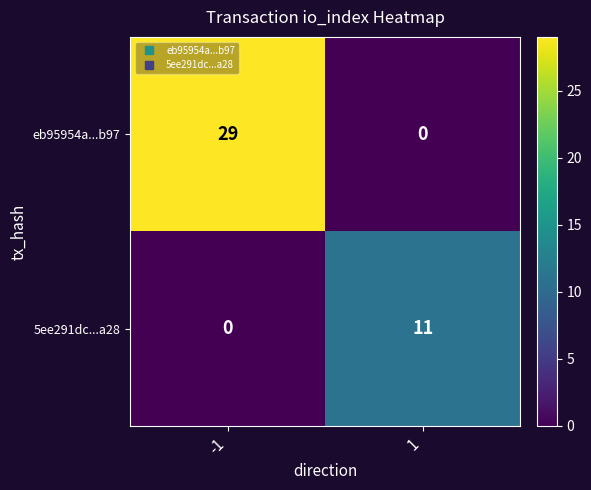

Which series has the largest total across all categories?

eb95954a...b97